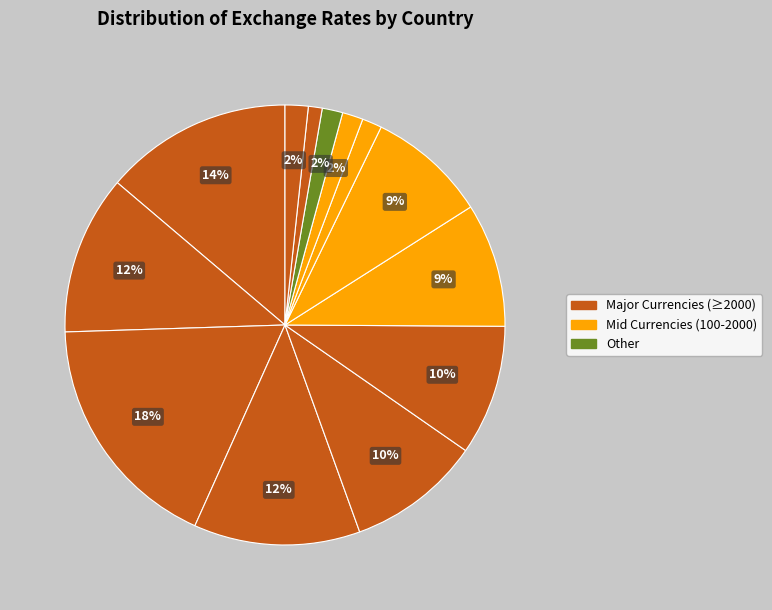

Is there any slice that represents more than half of the pie?

No